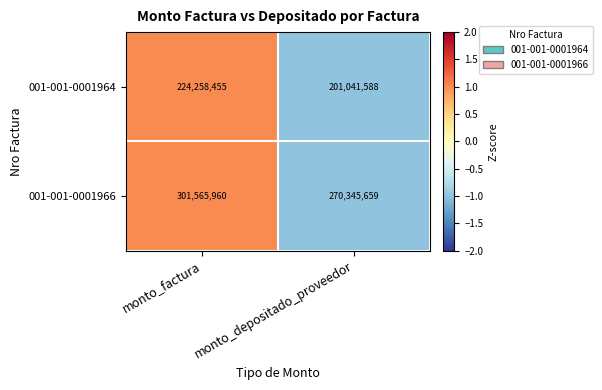

Which series has the widest spread of values?

001-001-0001966